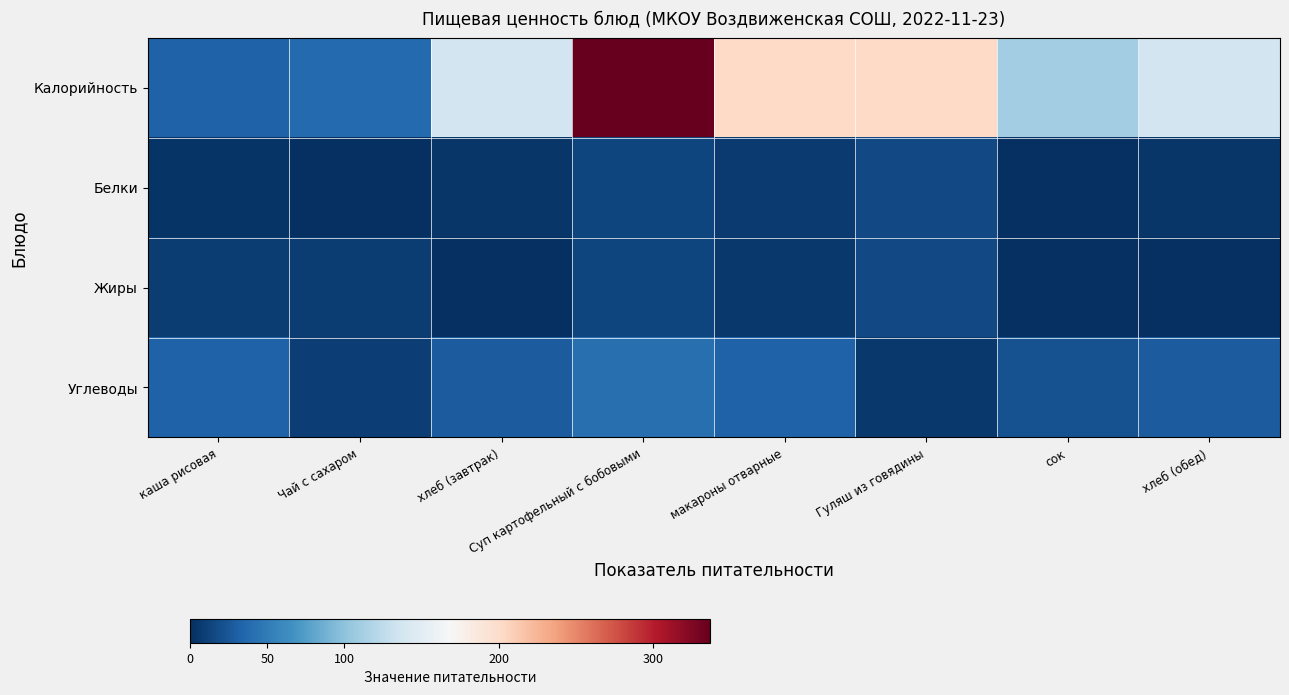

Reading left to right, list all the values displayed in this chart.

Калорийность: каша рисовая=31.6	Чай с сахаром=37.9	хлеб (завтрак)=136.7	Суп картофельный с бобовыми=336.9	макароны отварные=202.1	Гуляш из говядины=202.0	сок=110.0	хлеб (обед)=136.7
Белки: каша рисовая=3.0	Чай с сахаром=0.1	хлеб (завтрак)=4.2	Суп картофельный с бобовыми=13.7	макароны отварные=6.6	Гуляш из говядины=16.8	сок=0.2	хлеб (обед)=4.2
Жиры: каша рисовая=8.0	Чай с сахаром=9.2	хлеб (завтрак)=0.5	Суп картофельный с бобовыми=13.2	макароны отварные=5.4	Гуляш из говядины=15.9	сок=0.2	хлеб (обед)=0.5
Углеводы: каша рисовая=31.6	Чай с сахаром=10.0	хлеб (завтрак)=28.5	Суп картофельный с бобовыми=40.8	макароны отварные=31.7	Гуляш из говядины=5.8	сок=22.3	хлеб (обед)=28.5